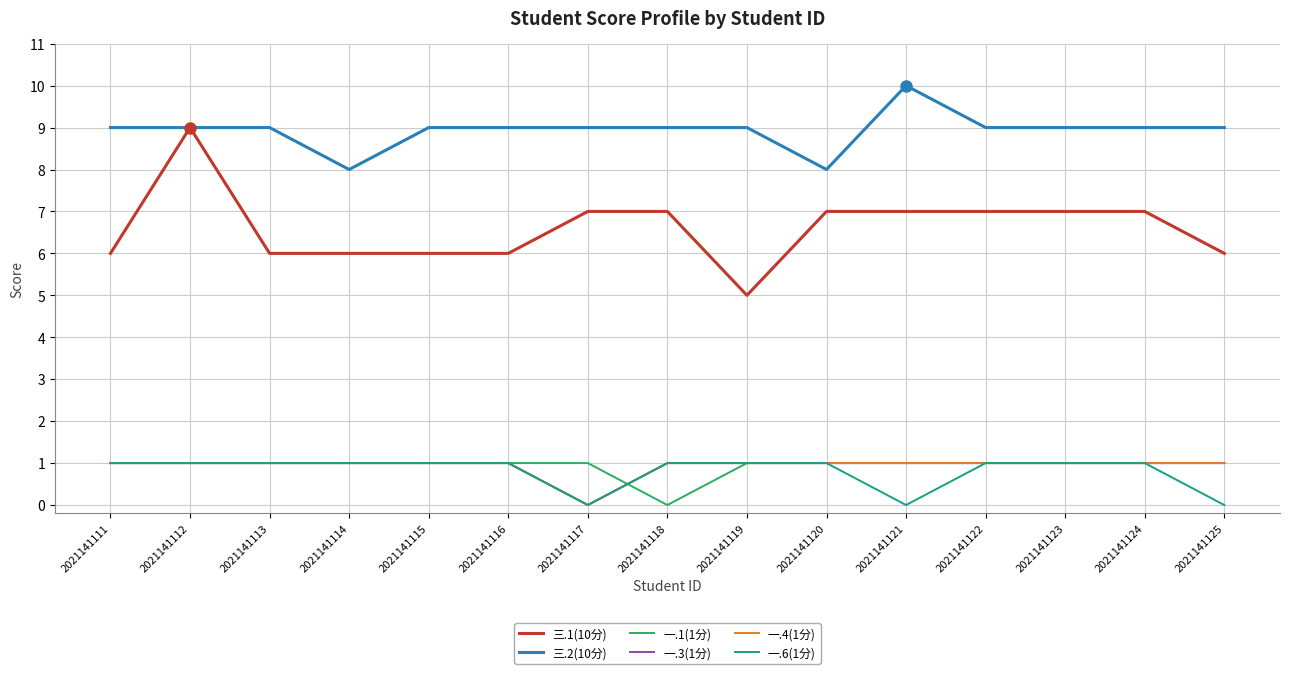

Which series has the largest total across all categories?

三.2(10分)